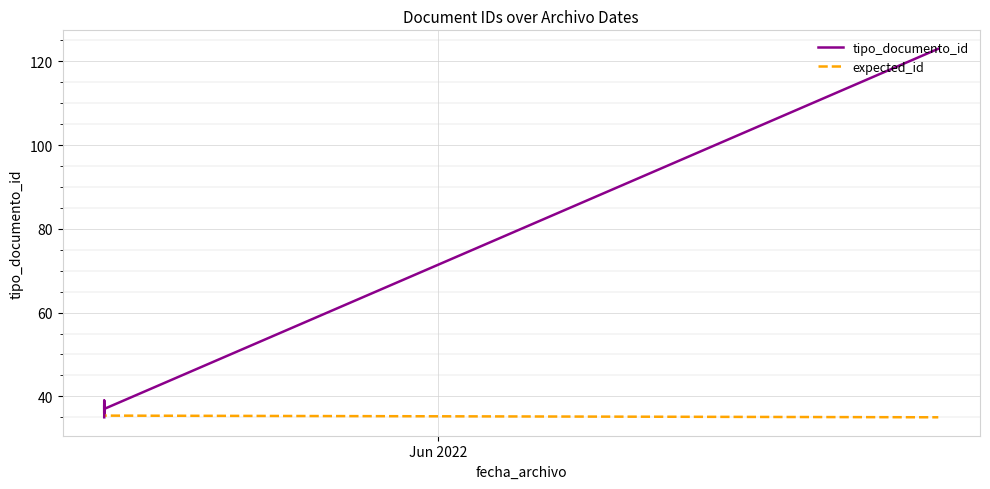

The value of tipo_documento_id at 4 is 13.5. True or false?

False